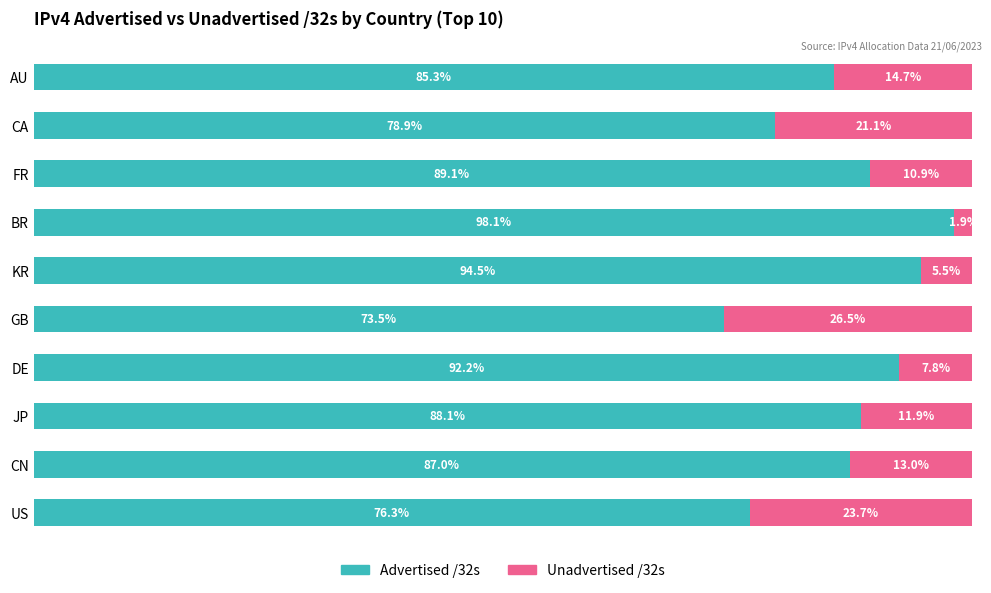

At which label does Advertised /32s reach its minimum?

GB